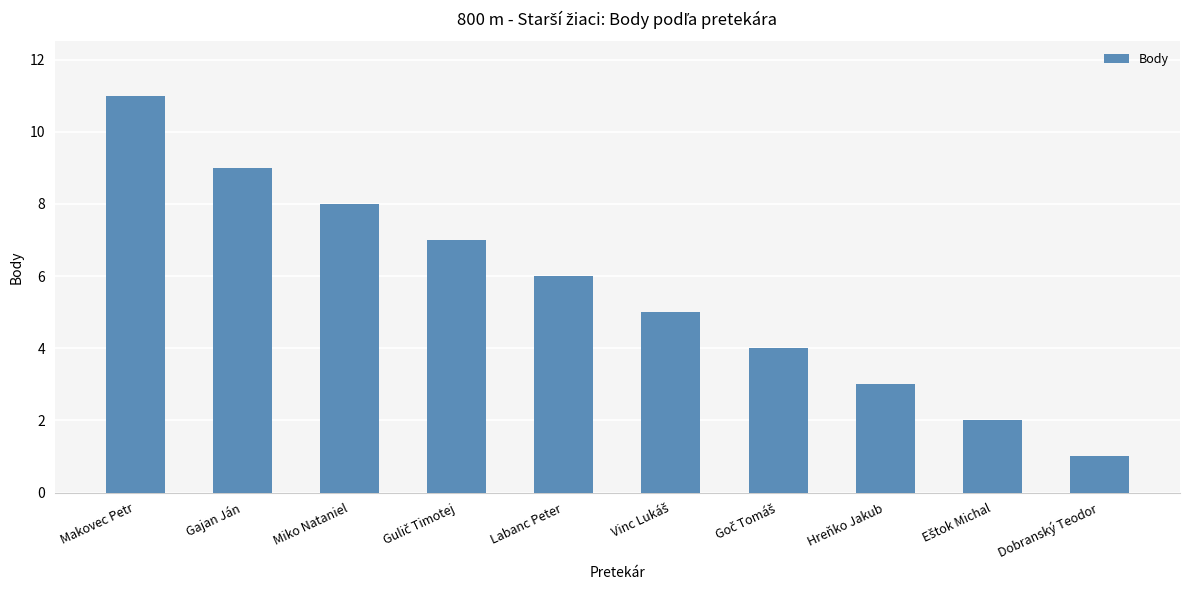

Where does the data first go above 6?

Makovec Petr